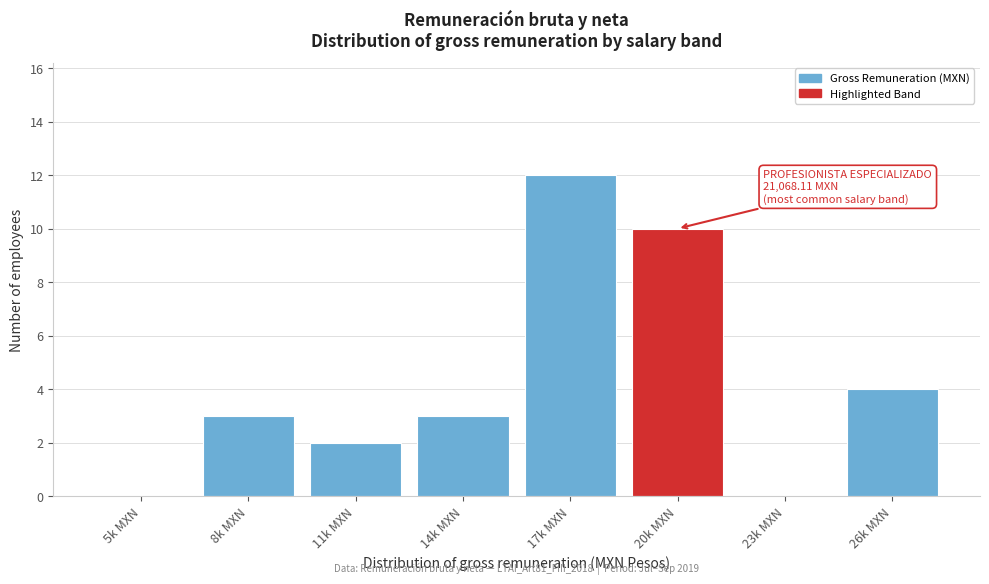

Reading left to right, what are all the values shown in this chart?

5k MXN=0	8k MXN=3	11k MXN=2	14k MXN=3	17k MXN=12	20k MXN=10	23k MXN=0	26k MXN=4